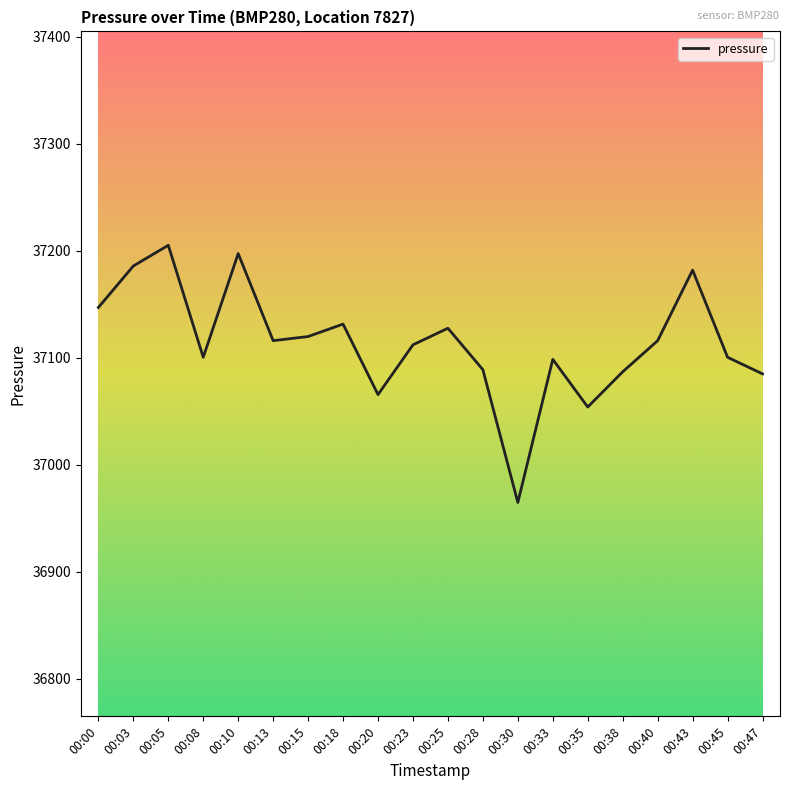

Between 00:03 and 00:38, which is larger?

00:03